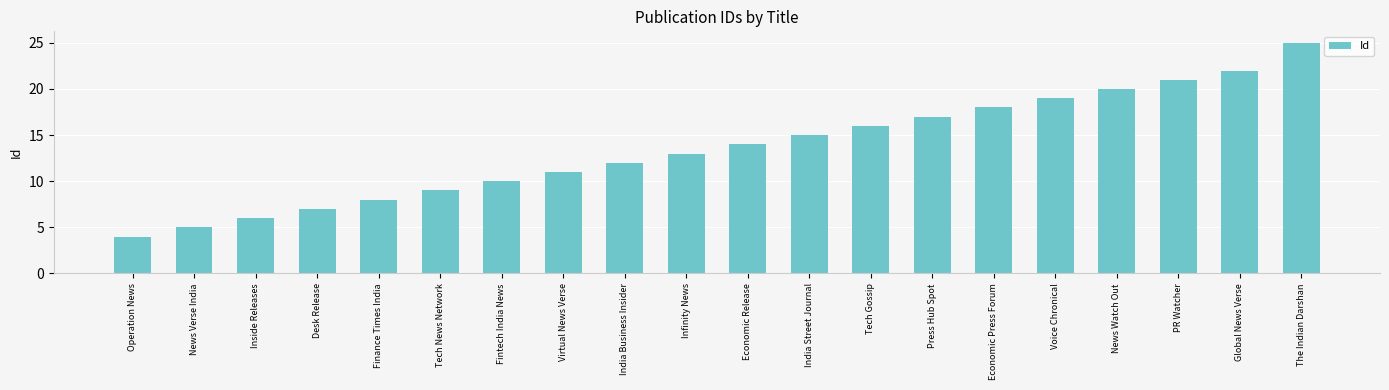

What is the value of the 2nd bar from the left?

5